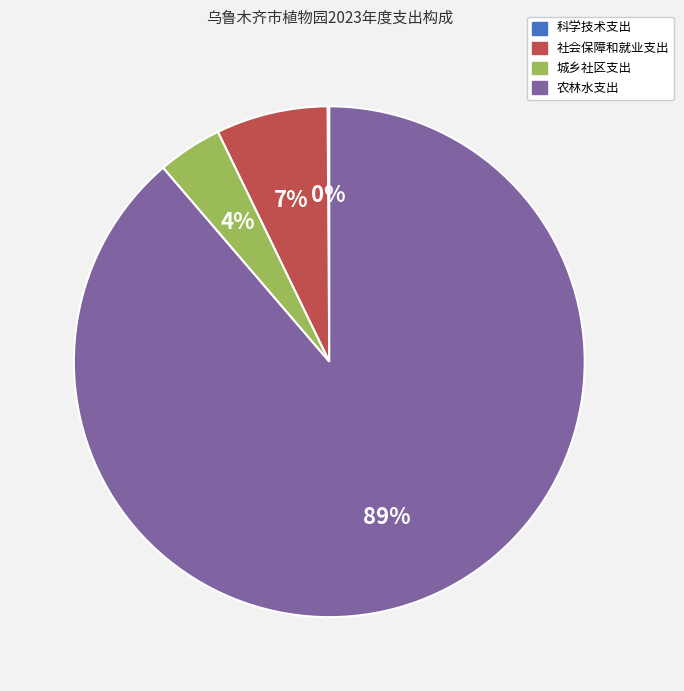

Which has a higher value, 农林水支出 or 城乡社区支出?

农林水支出